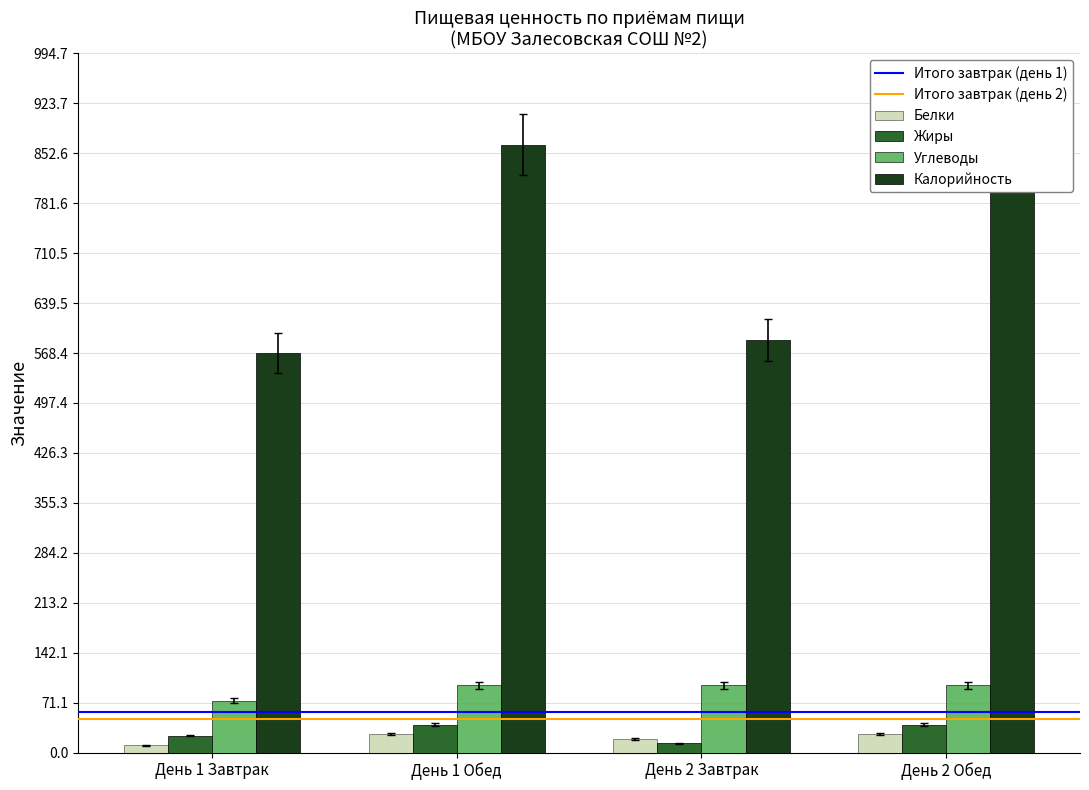

Between День 1 Обед and День 2 Завтрак, which series saw the biggest shift?

Калорийность